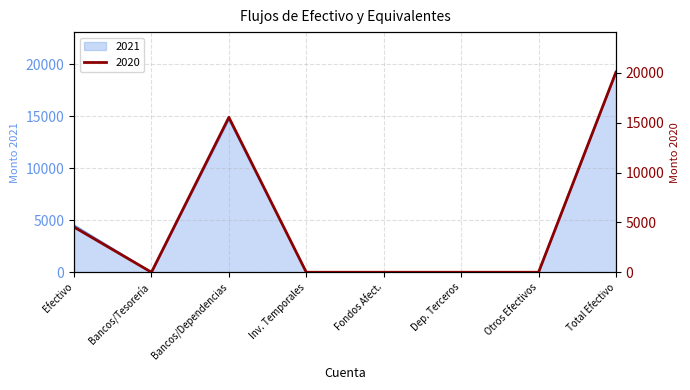

True or false: 2021 has a value of 14704.0 at Bancos/Dependencias.

True